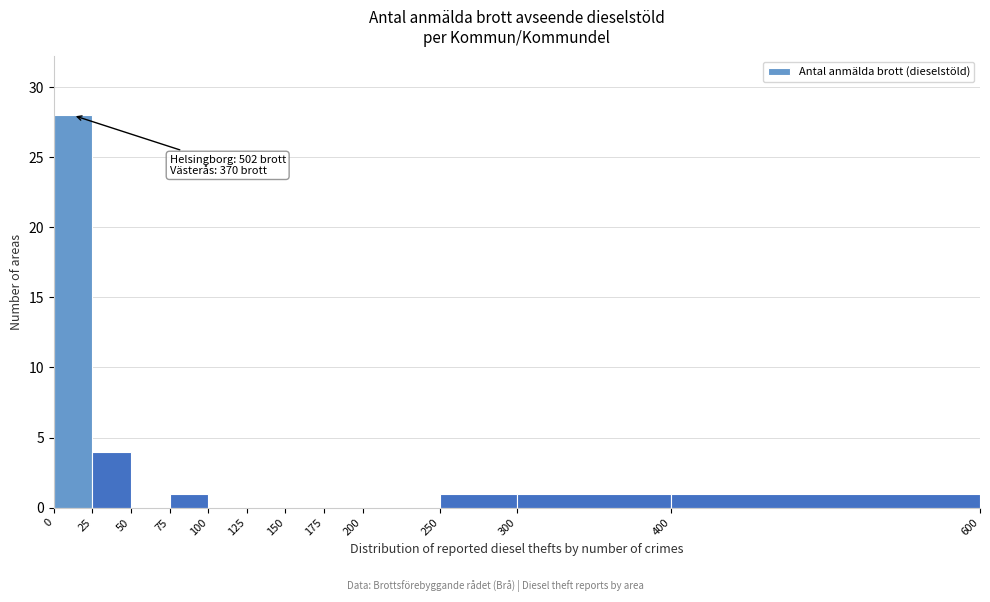

Over which range of the x-axis is the bar tallest?

0 to 25